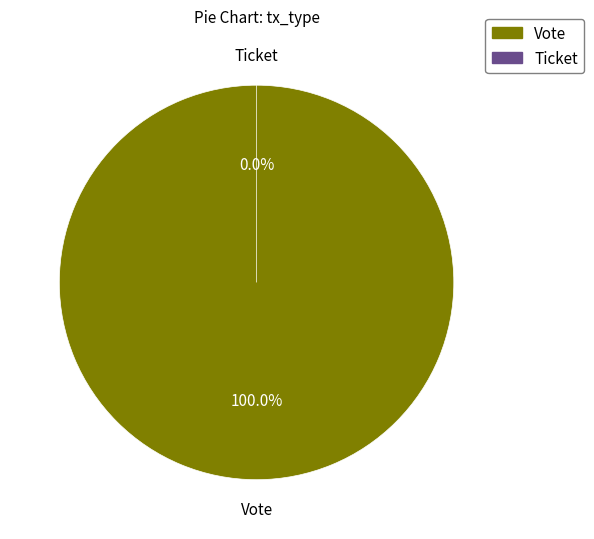

The Ticket slice represents 0% of the pie. True or false?

True